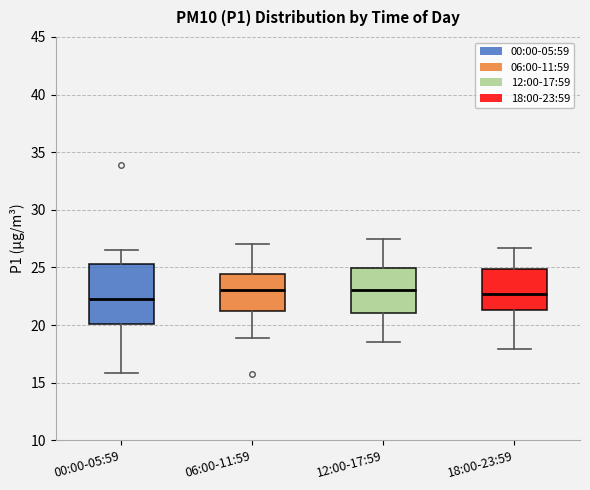

Where is the upper edge of the box for 18:00-23:59 on the y-axis? The values are not printed on the chart, so give them approximately, as read against the axis.

25.0